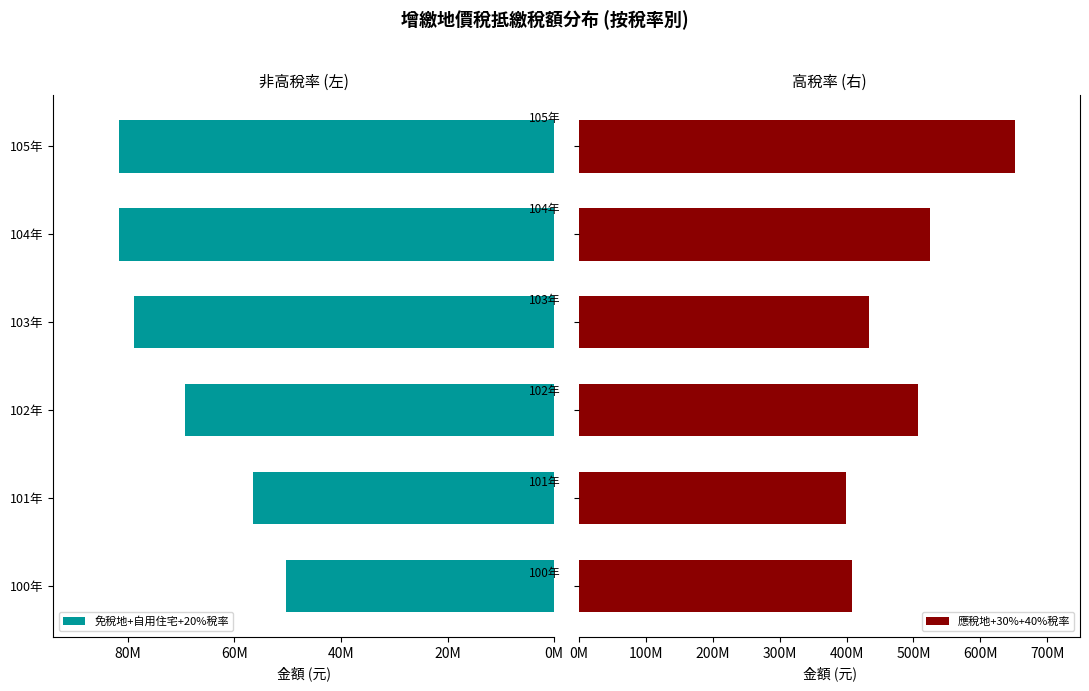

What is the difference between the highest and lowest values at 103年?

354916585